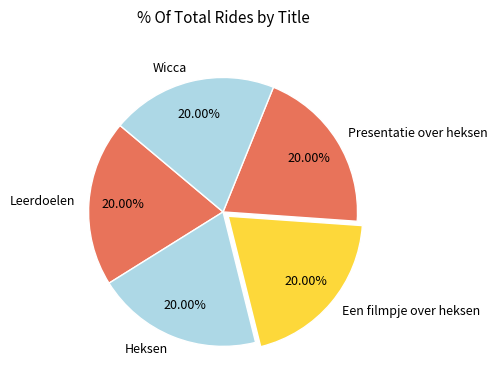

What is the ratio of the value at Leerdoelen to the value at Een filmpje over heksen?

1.0